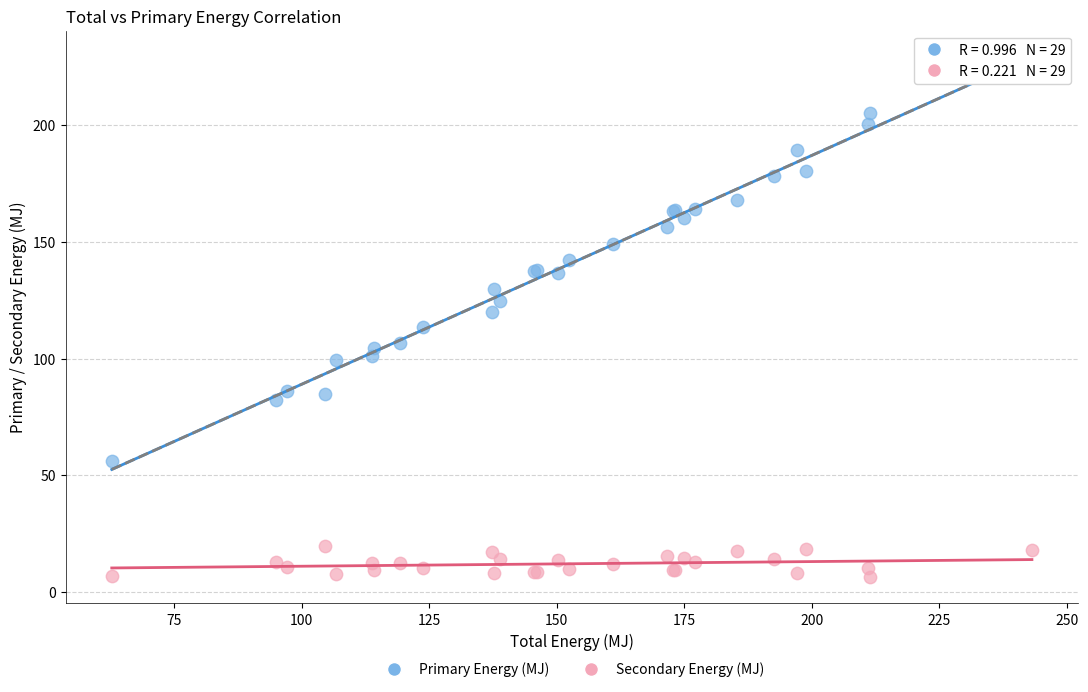

Which series has the widest spread of Y values?

Primary Energy (MJ)